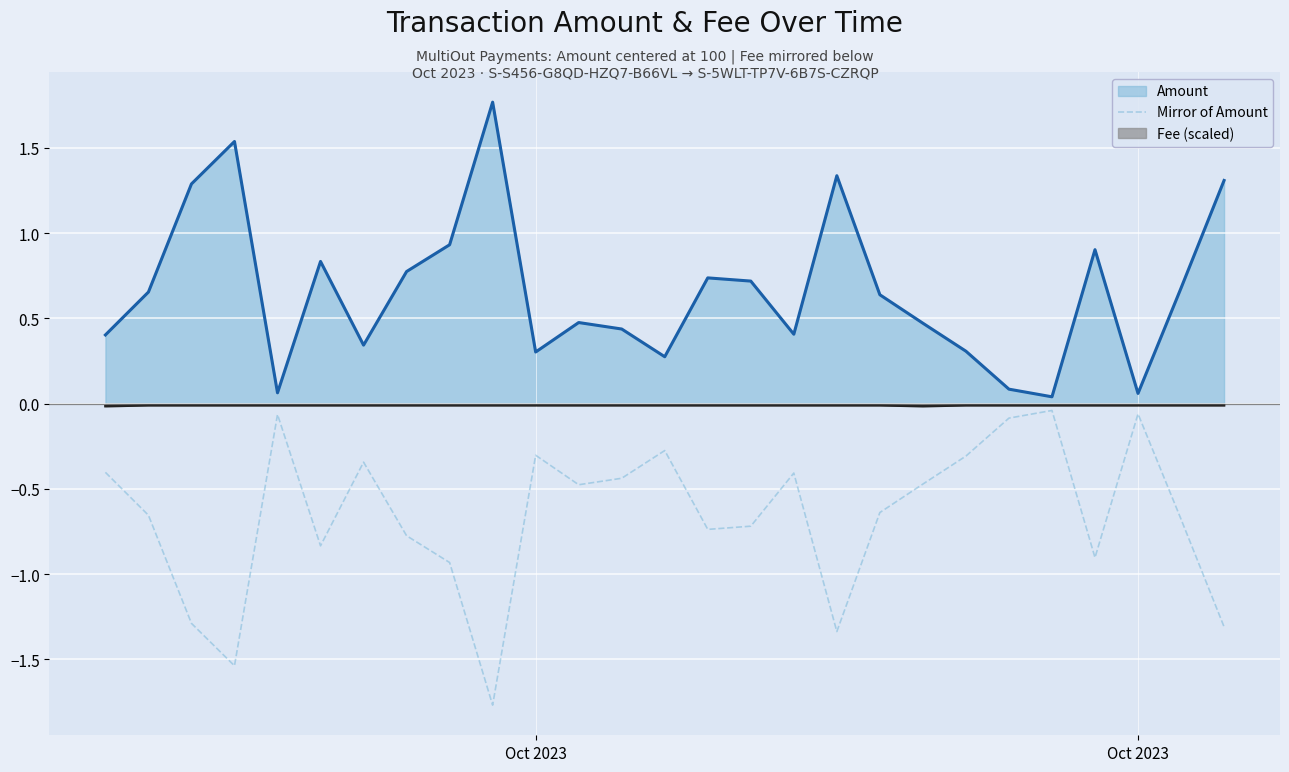

Does the chart display data point markers on the line(s)?

No